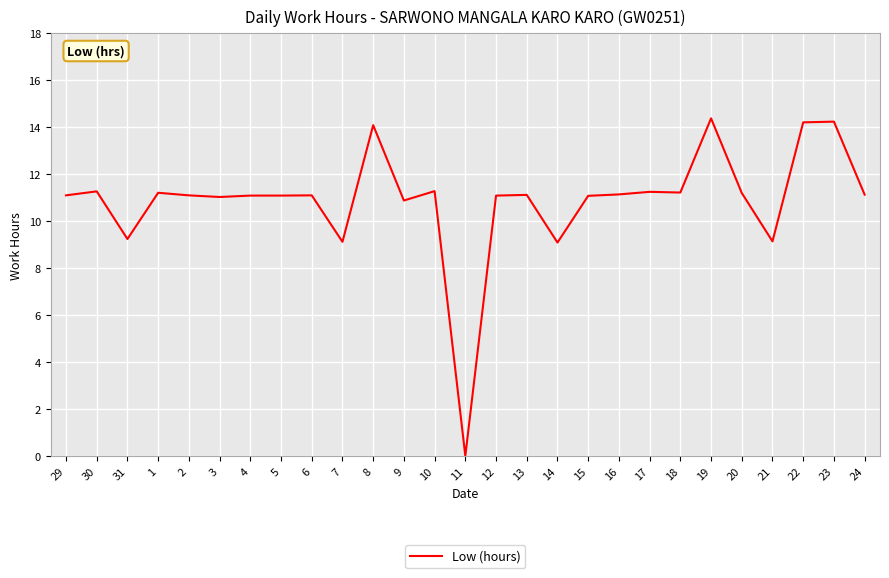

Is it true that the value at 18 is 2.6?

False